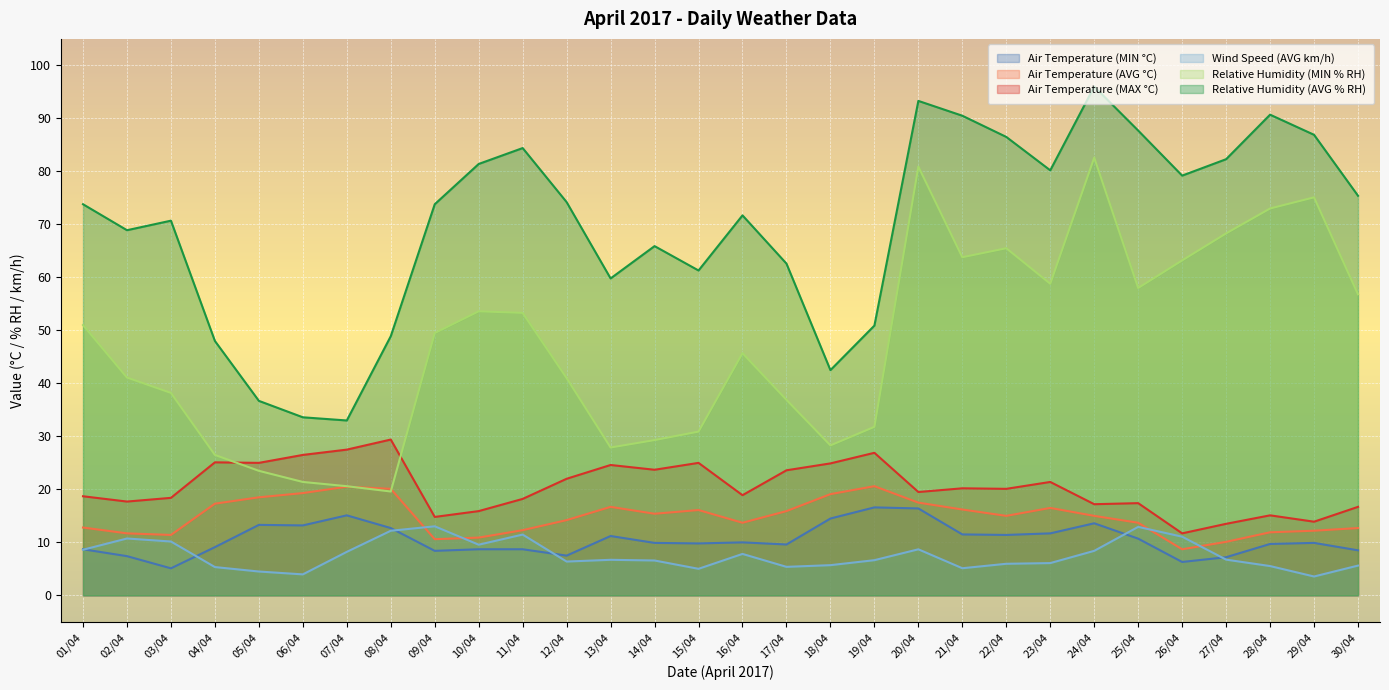

What is the difference between the Air Temperature (MIN °C) values at 20/04 and 29/04?

6.5